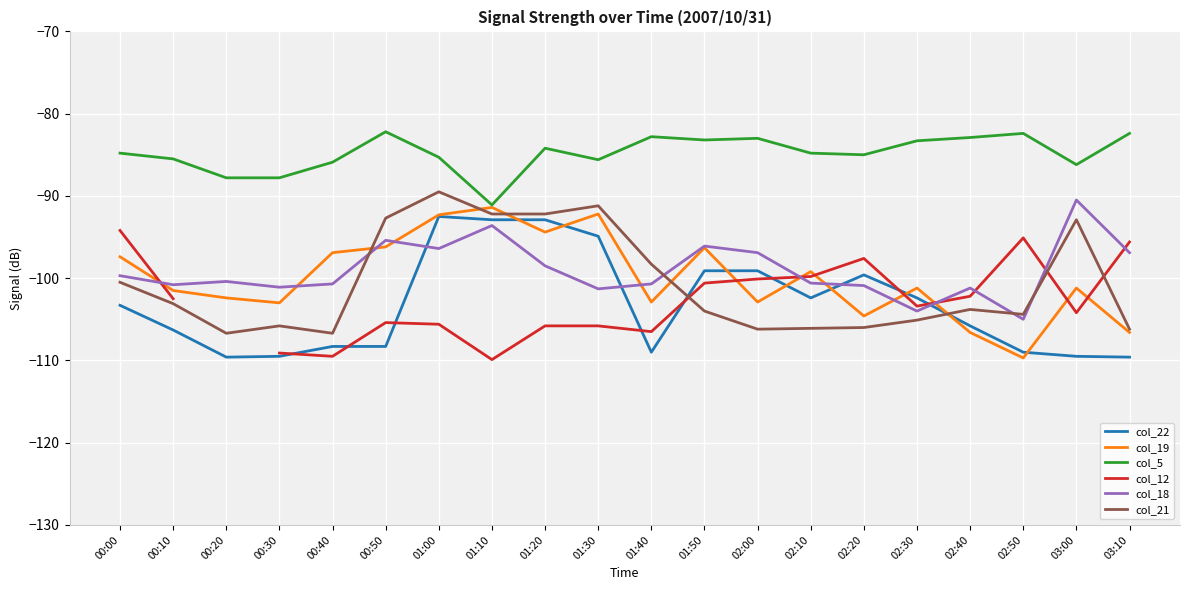

How many intersections are there between col_18 and col_19?

9